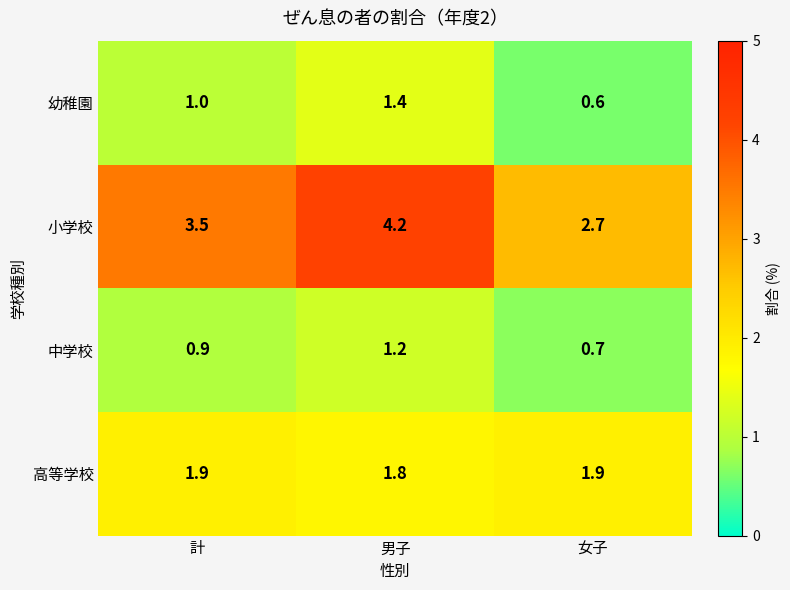

What is the greatest value displayed?

4.2